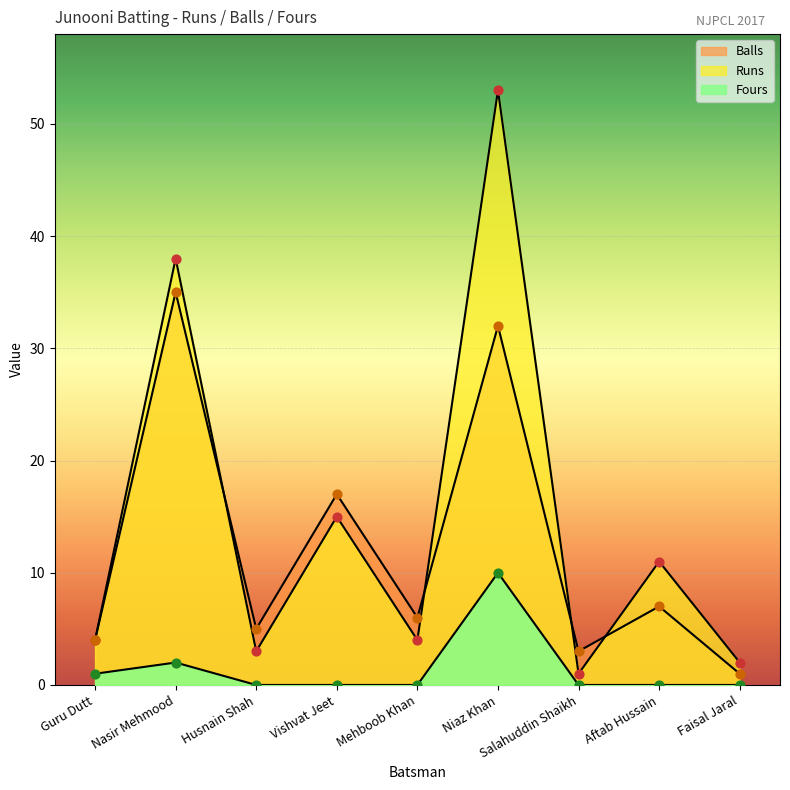

Is the value of Runs at Salahuddin Shaikh greater than the value of Balls at Aftab Hussain?

No